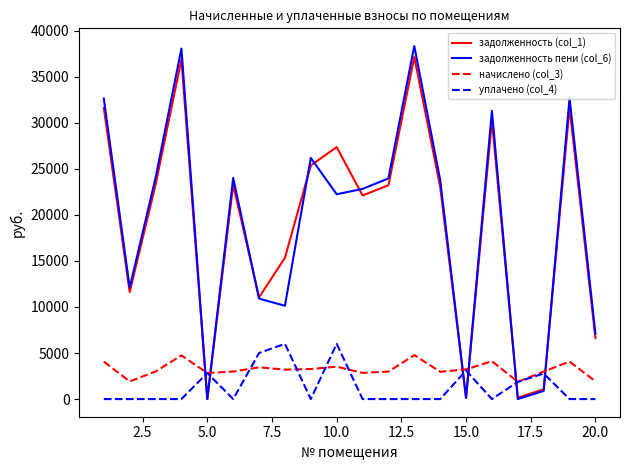

Which series has the largest range (max minus min)?

задолженность пени (col_6)